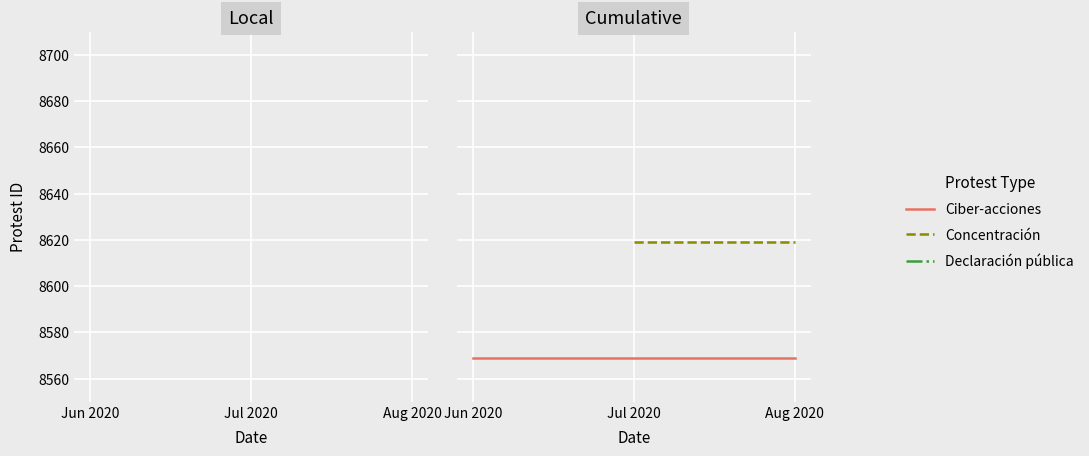

Does the chart display data point markers on the line(s)?

No